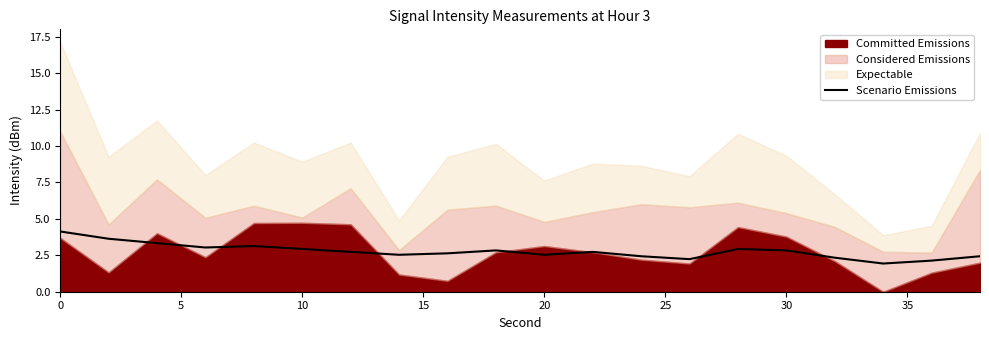

What is the maximum value for Scenario Emissions?

4.1